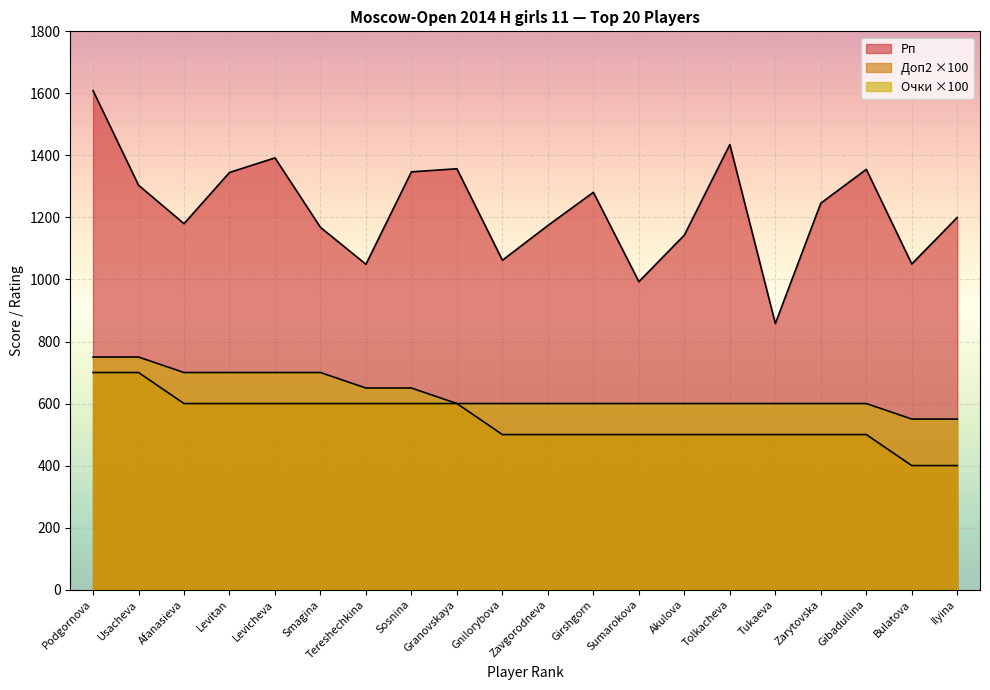

True or false: Доп2 and Рп cross at least once.

False